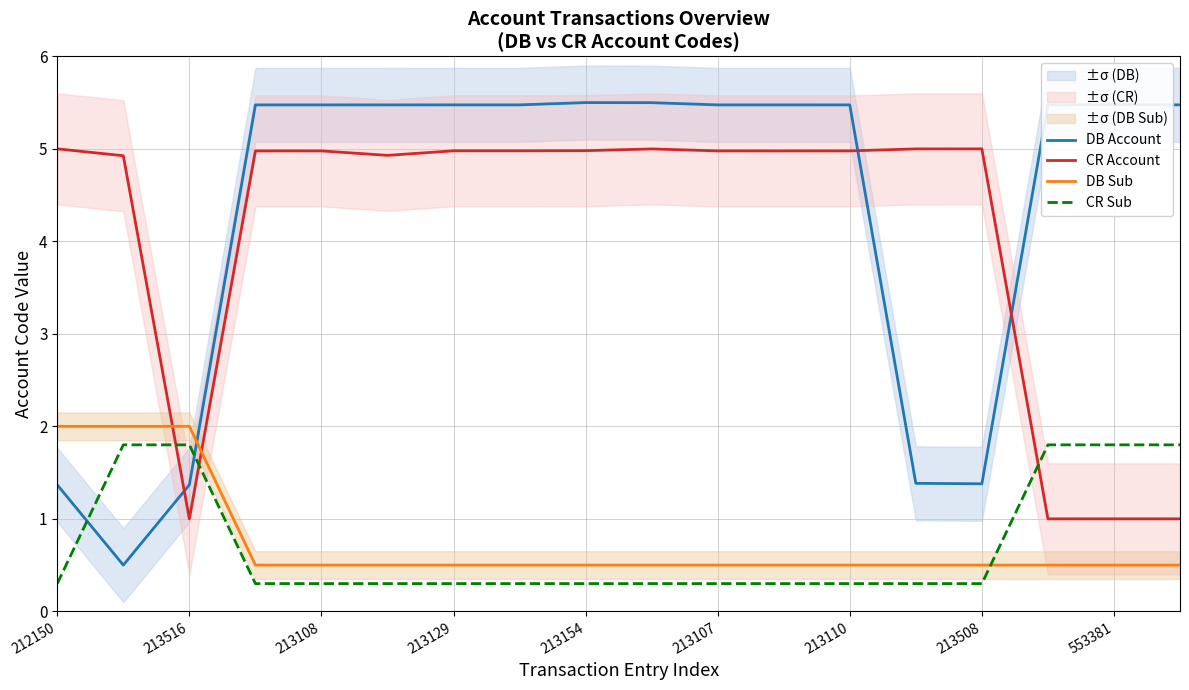

Is it true that CR Account equals 5.0 at 213107?

True